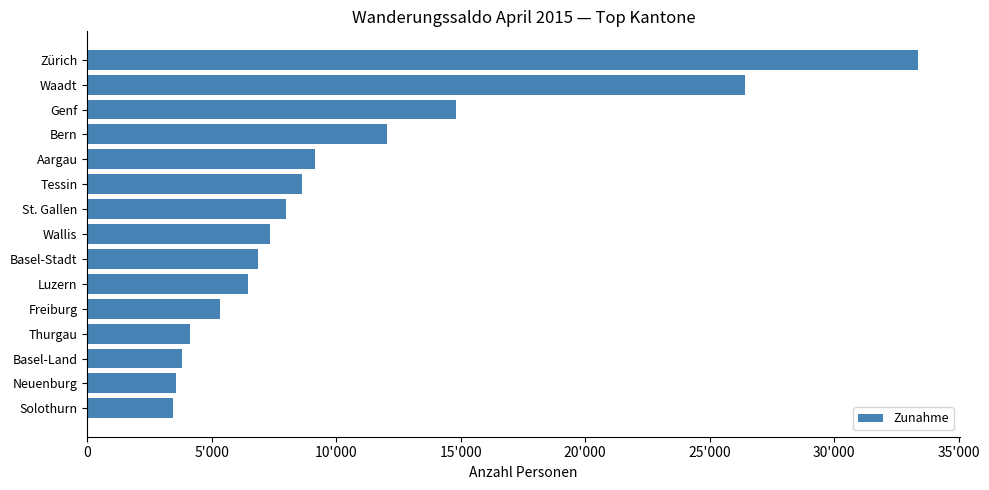

Are the bars horizontal?

Yes